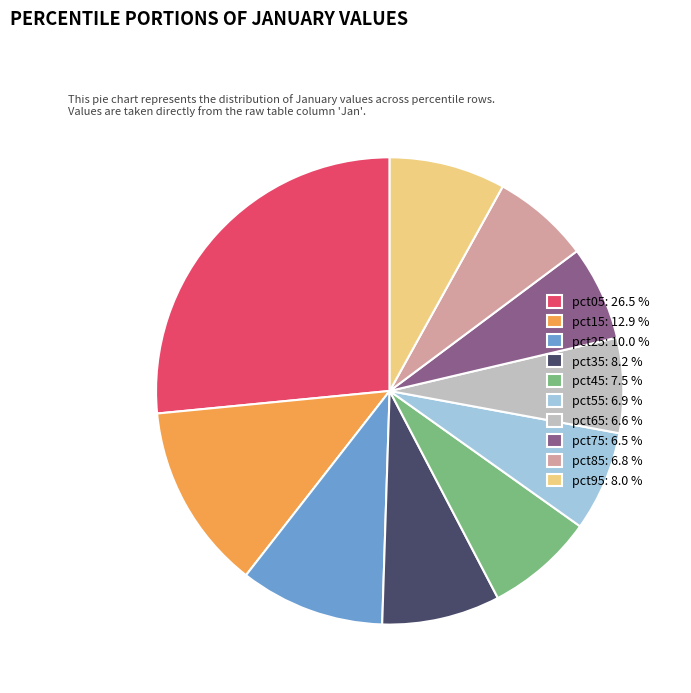

Is the sum of pct25: 10.0 % and pct95: 8.0 % greater than half?

No